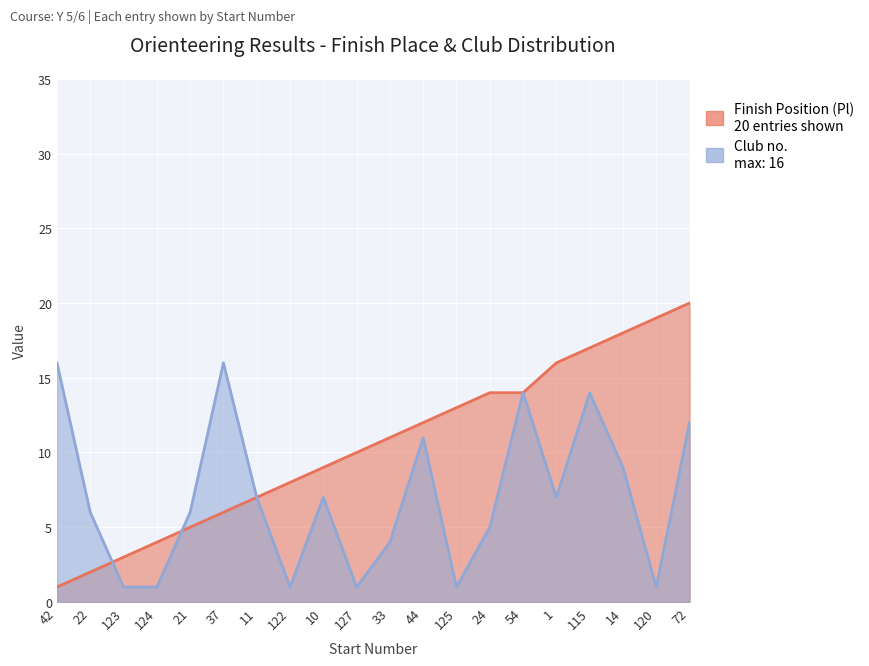

Where is the first local maximum for Club no.?

37